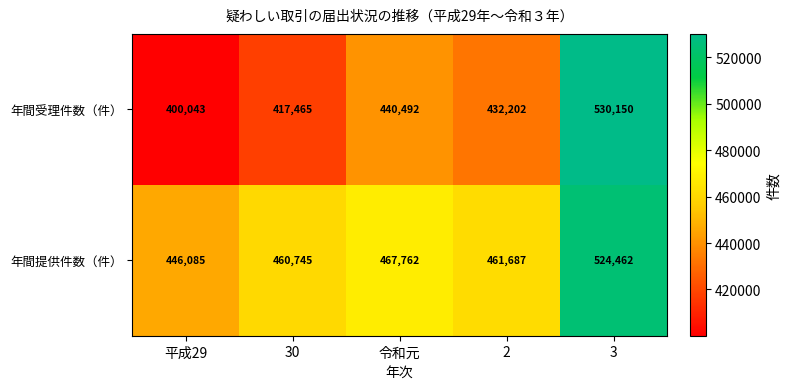

Rank the categories by 年間受理件数（件） value from lowest to highest.

平成29, 30, 2, 令和元, 3